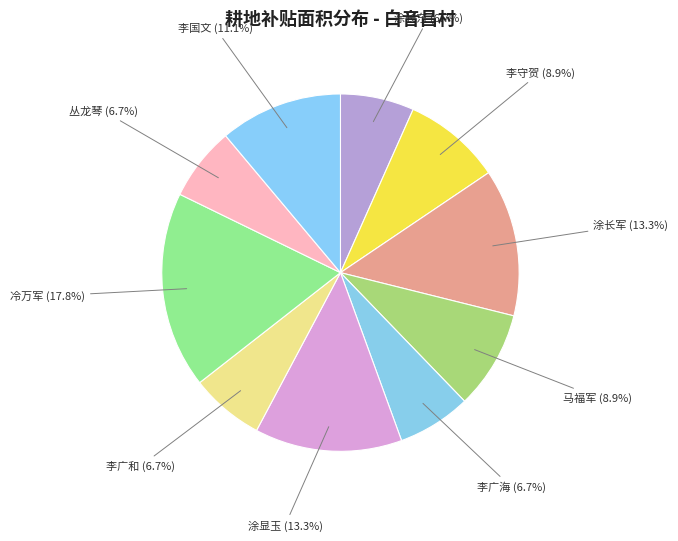

Approximately how many times larger is the value at 马福军 (8.9%) compared to 李国文 (11.1%)?

0.8